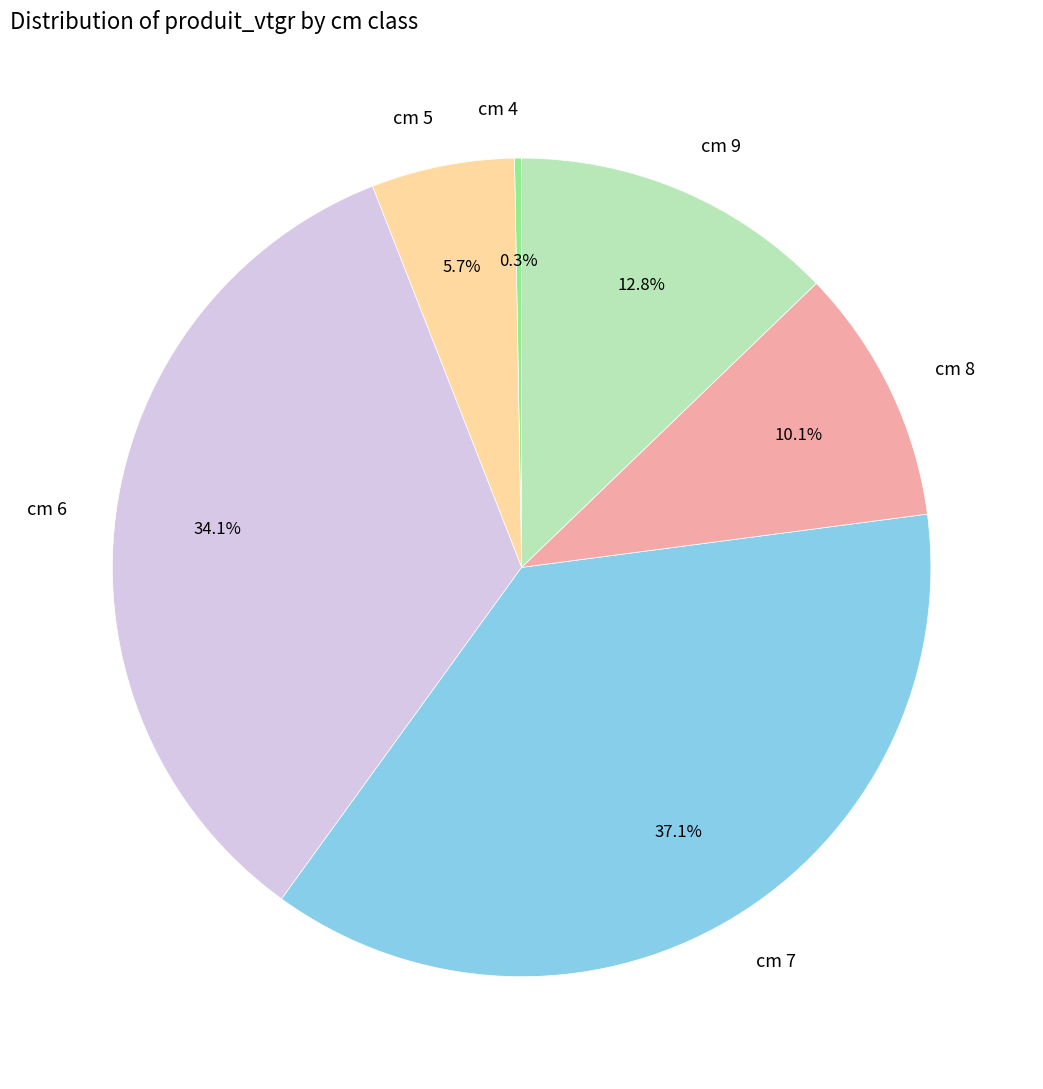

What percentage is the cm 5 slice, to the nearest percent?

6%